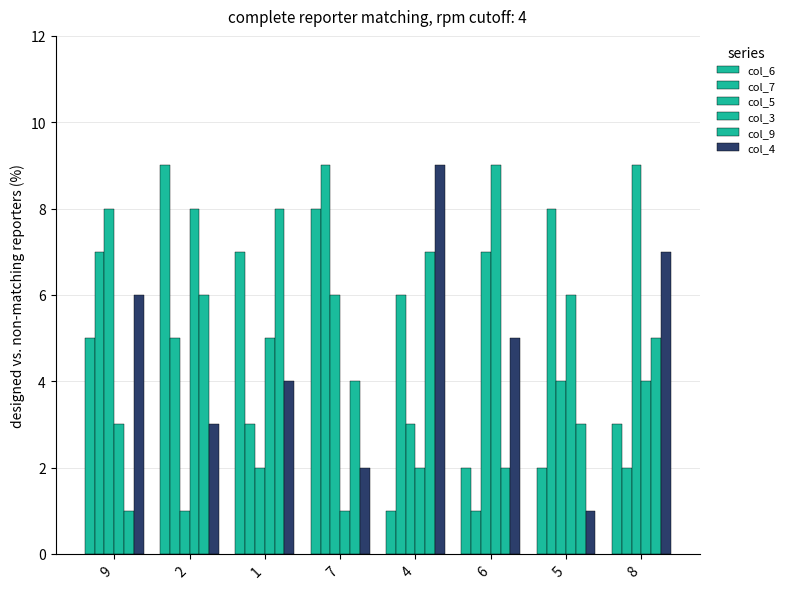

Between 6 and 8, which series saw the biggest shift?

col_3